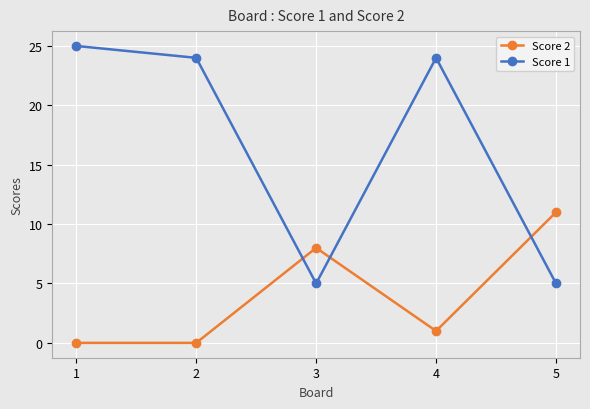

At 2, list the series in order from smallest to largest.

Score 2, Score 1